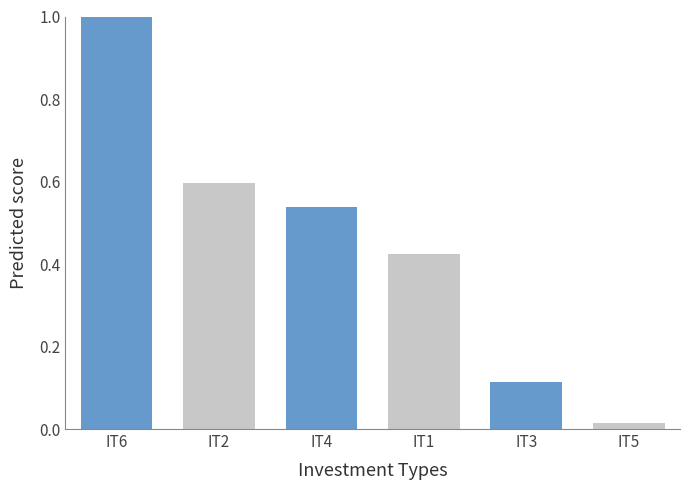

What is the label of the 1st bar from the right?

IT5